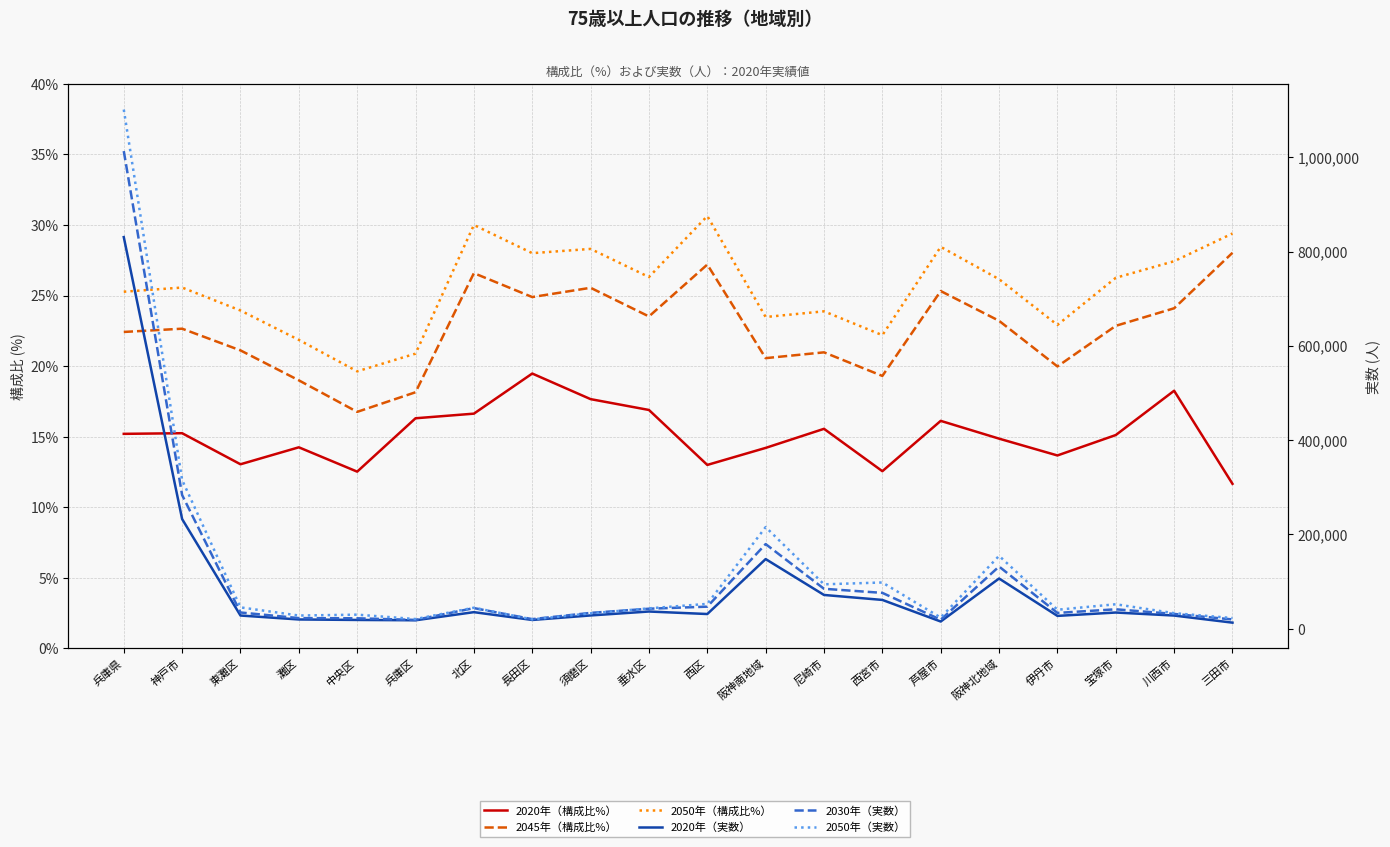

What is the difference between the highest and lowest values at 中央区?

29684.5